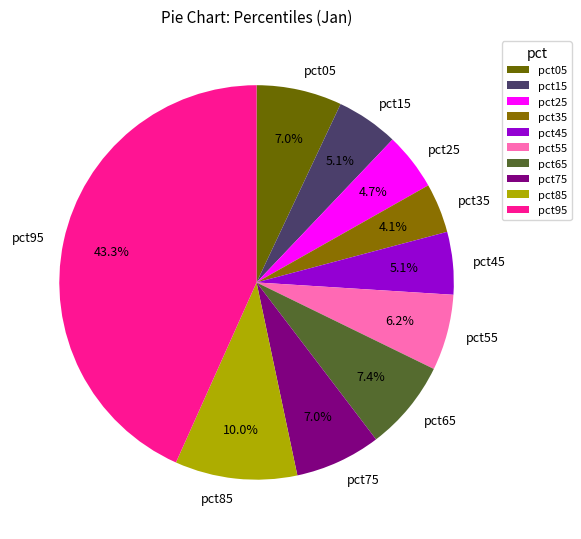

To the nearest percent, what is the combined percentage of pct65 and pct15?

13%